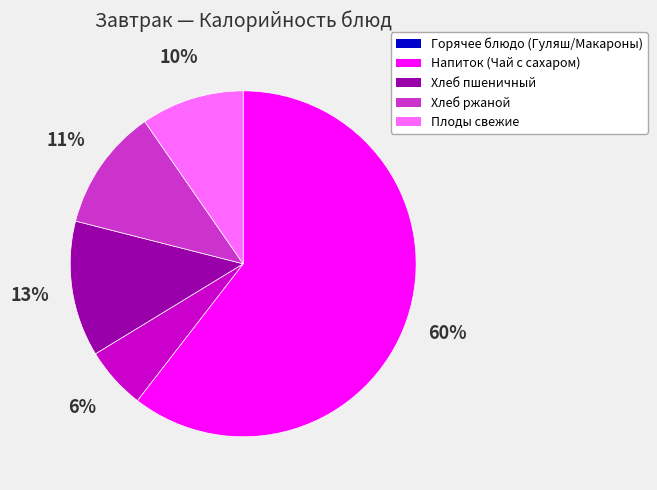

Is there any slice that represents more than half of the pie?

Yes